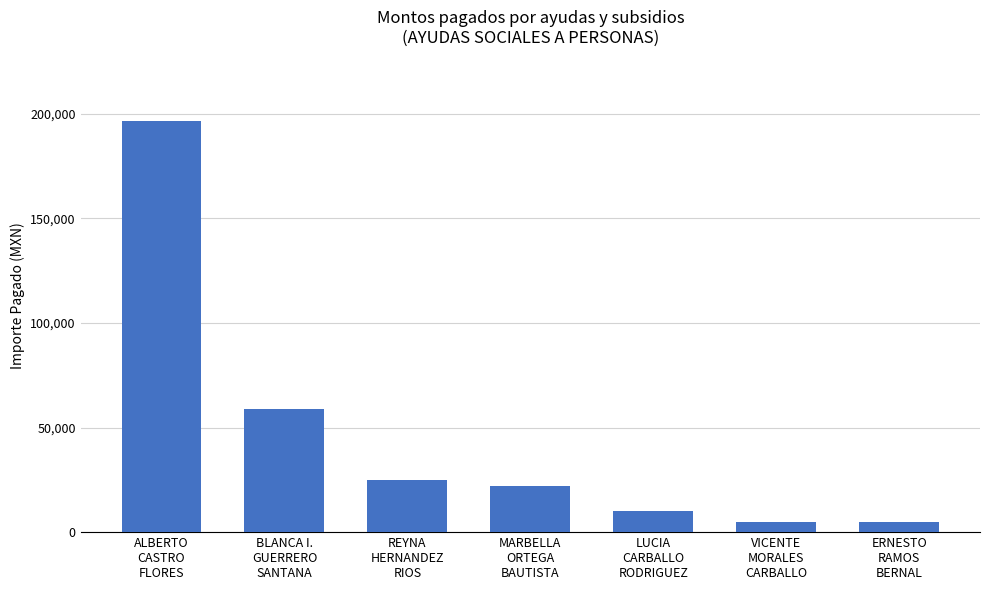

Does the chart contain any negative values?

No